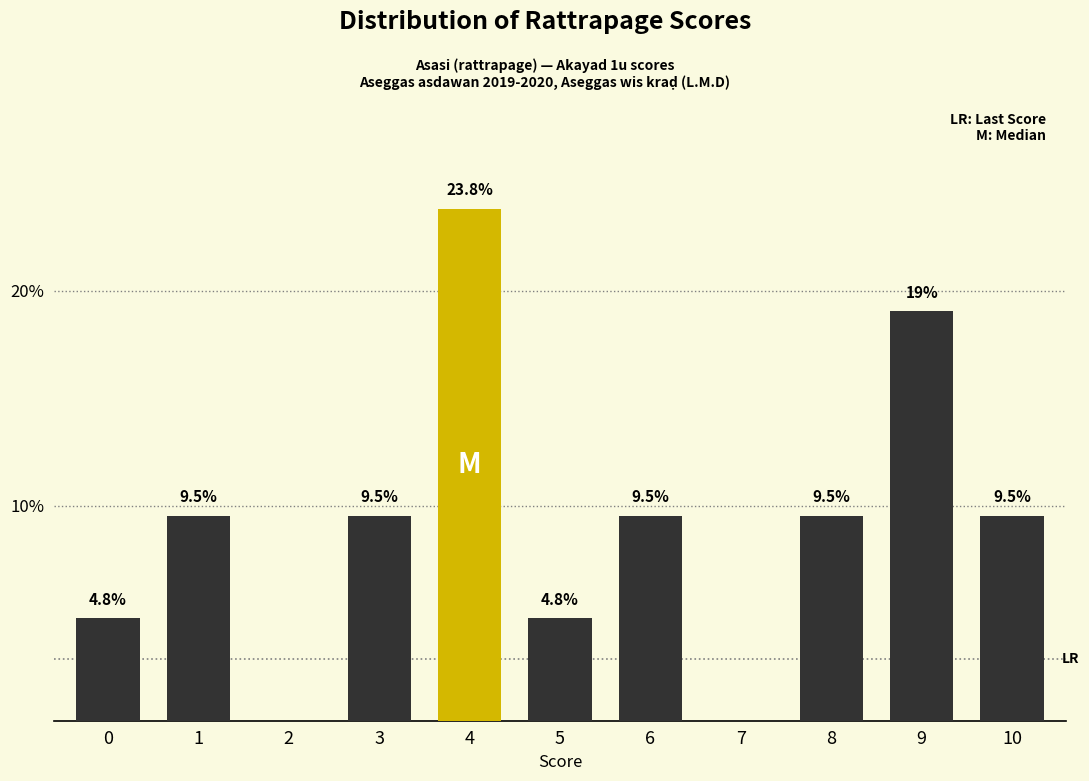

Count the number of values greater than 9.

7